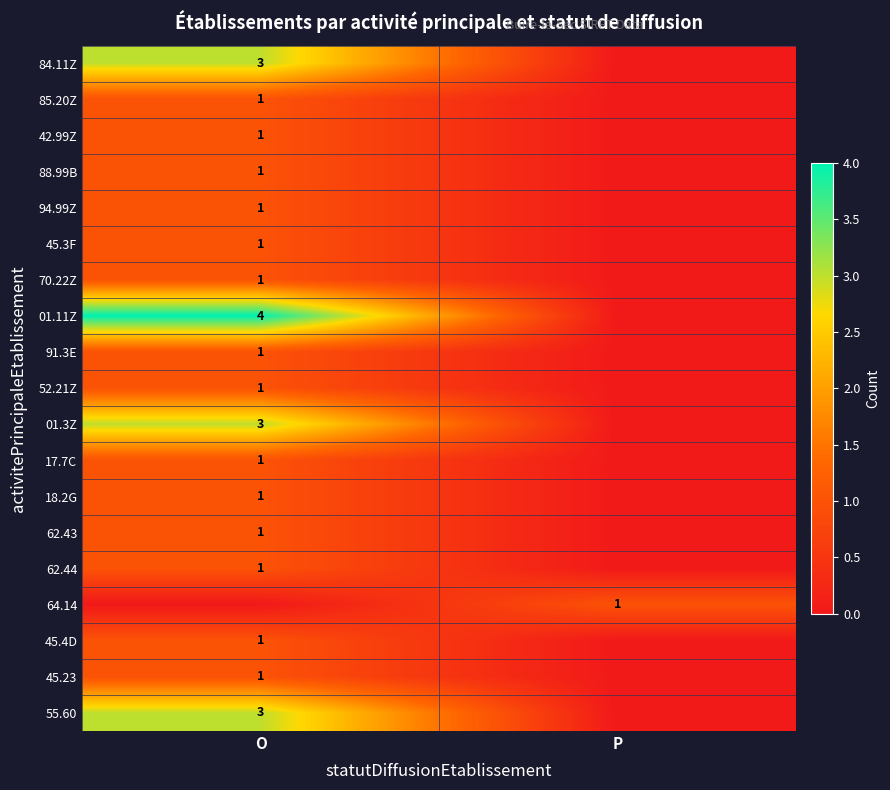

The 52.21Z series shows 2 at O. True or false?

False